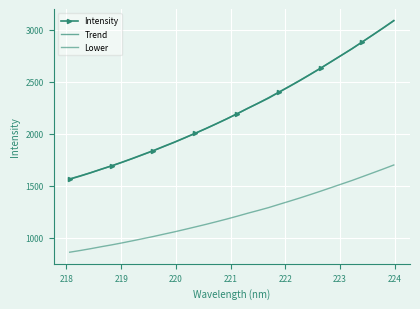

What is the value of the Trend point at the 14th from the left?

2049.1